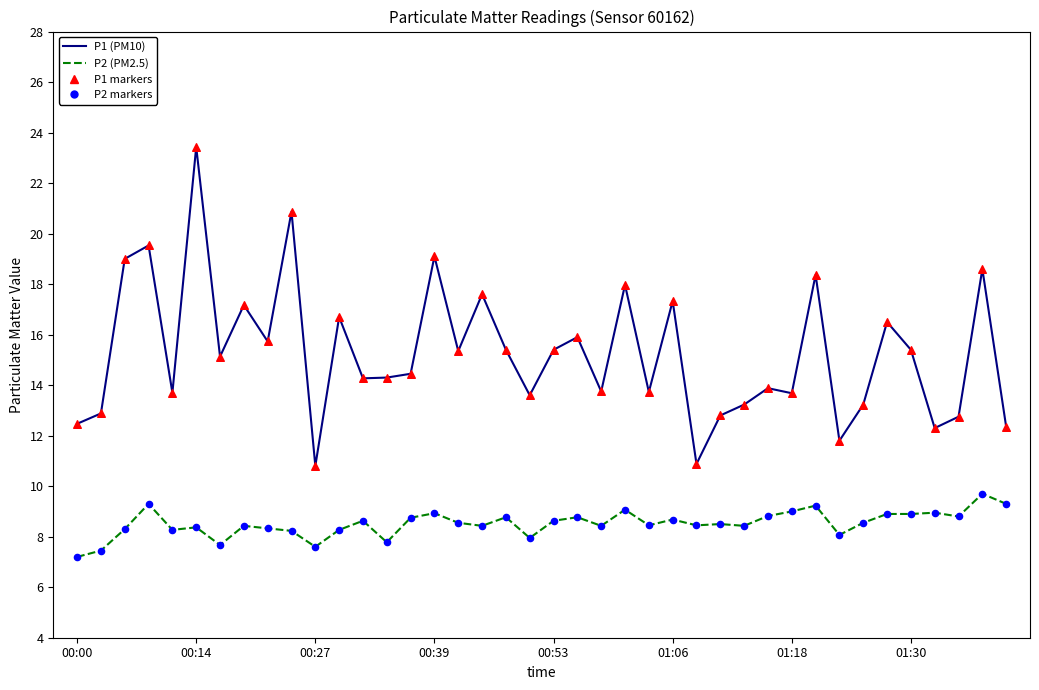

Which series has the largest range (max minus min)?

P1 (PM10)